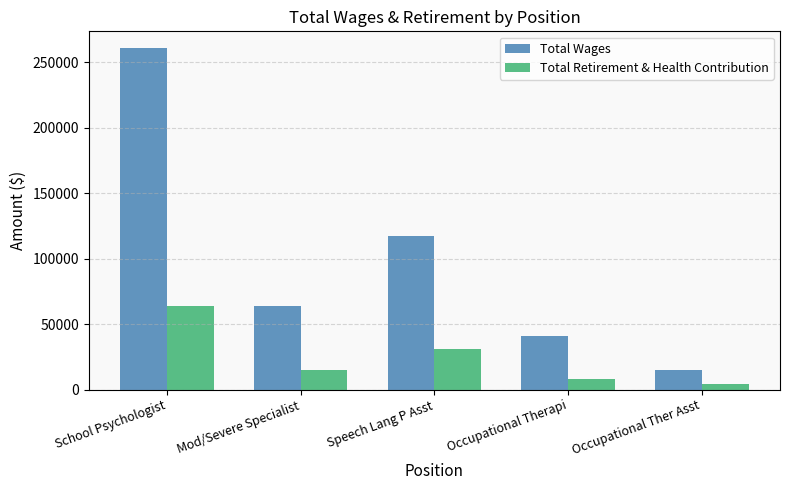

At which label does Total Wages first exceed 63787?

School Psychologist